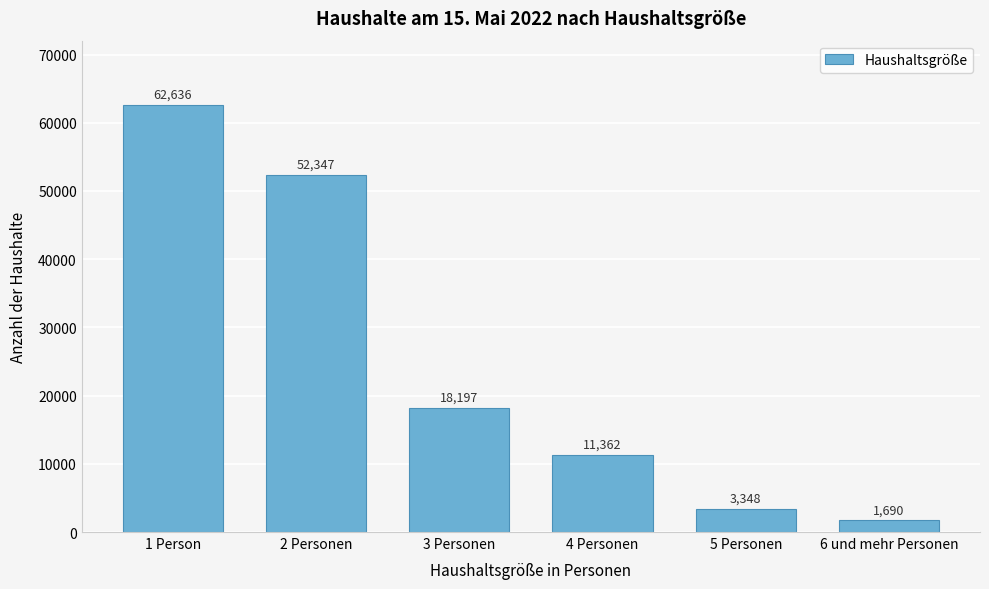

Reading left to right, what are all the values shown in this chart?

1 Person=62636	2 Personen=52347	3 Personen=18197	4 Personen=11362	5 Personen=3348	6 und mehr Personen=1690